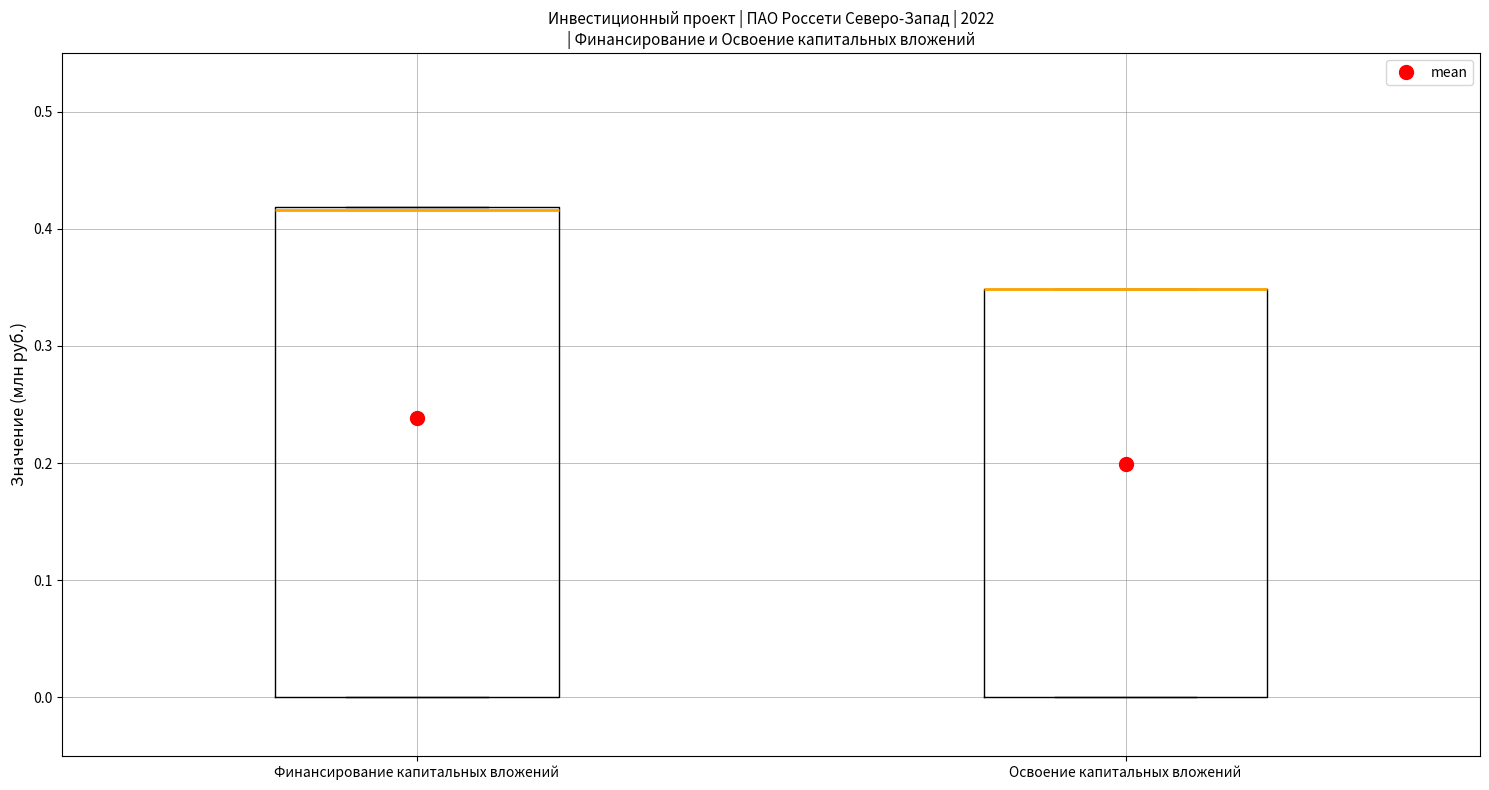

Where is the lower edge of the box for Освоение капитальных вложений on the y-axis? The values are not printed on the chart, so give them approximately, as read against the axis.

0.00